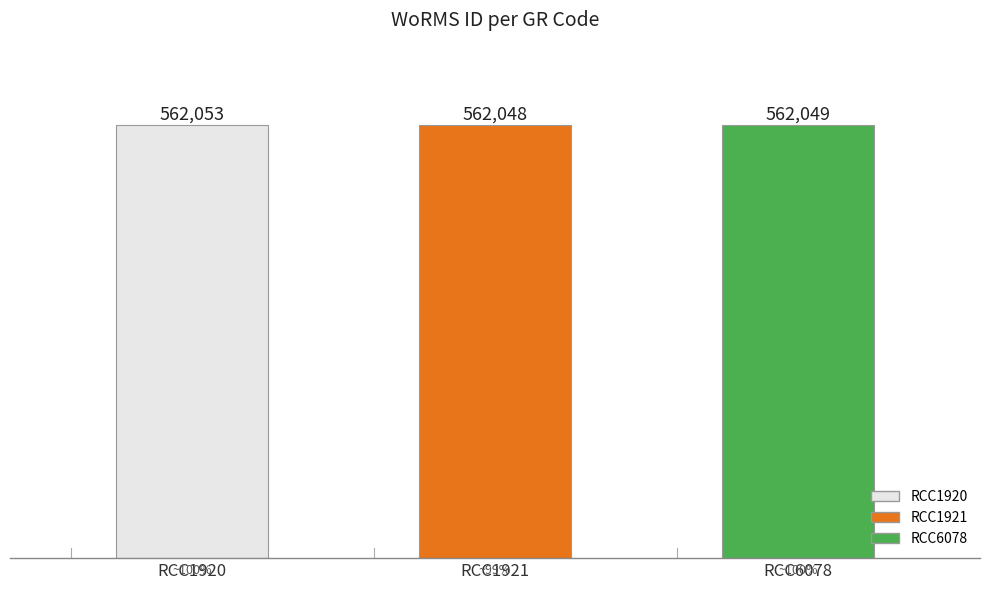

How many values are between 562048 and 562053?

3